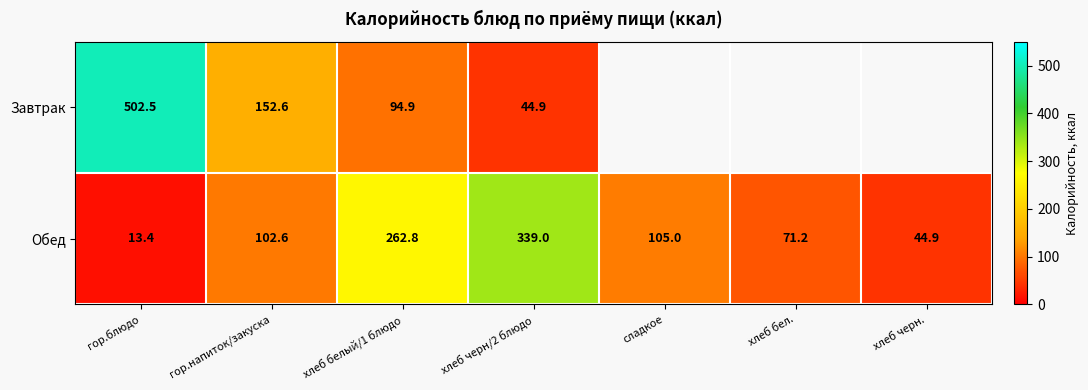

Between хлеб белый/1 блюдо and хлеб черн/2 блюдо, which series saw the biggest shift?

Обед